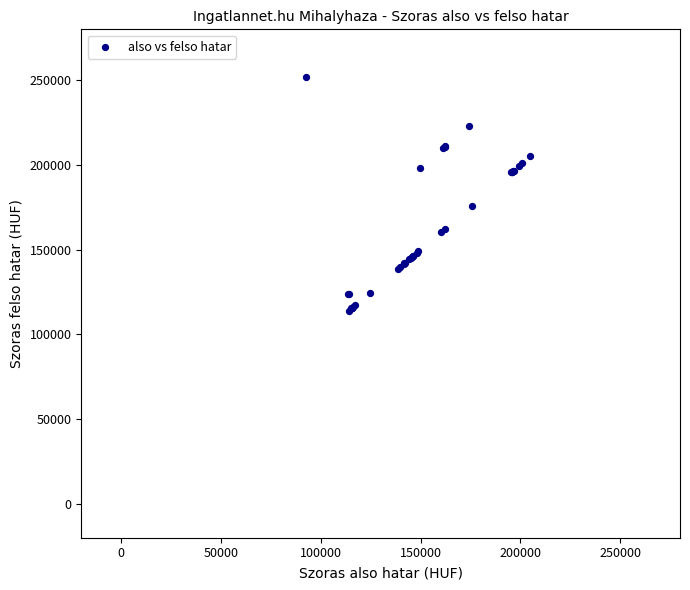

What Y value in the scatter plot is closest to 182832?

175973